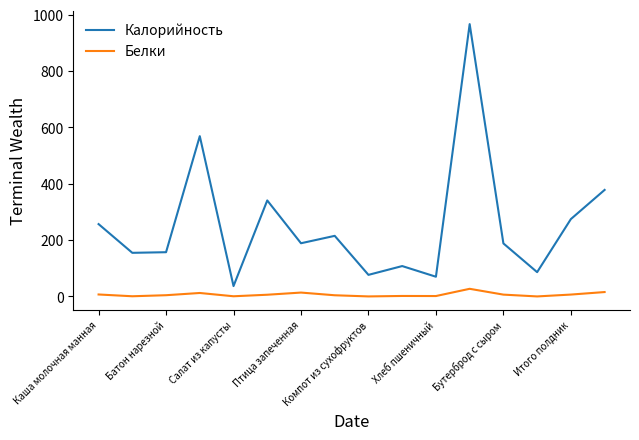

True or false: Белки and Калорийность cross at least once.

False